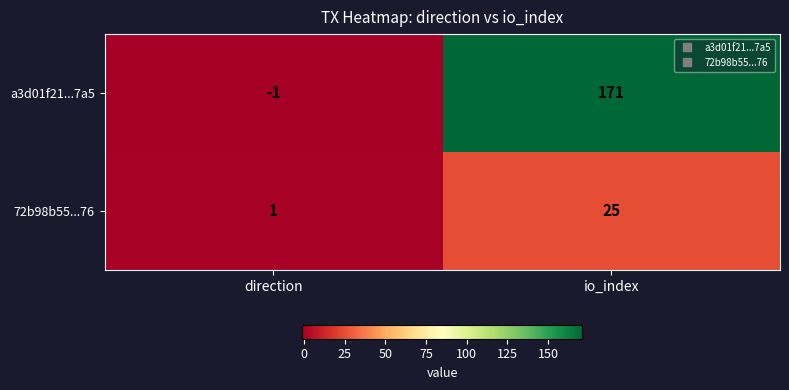

What is the approximate value of 72b98b55...76 at io_index, to the nearest 5?

25